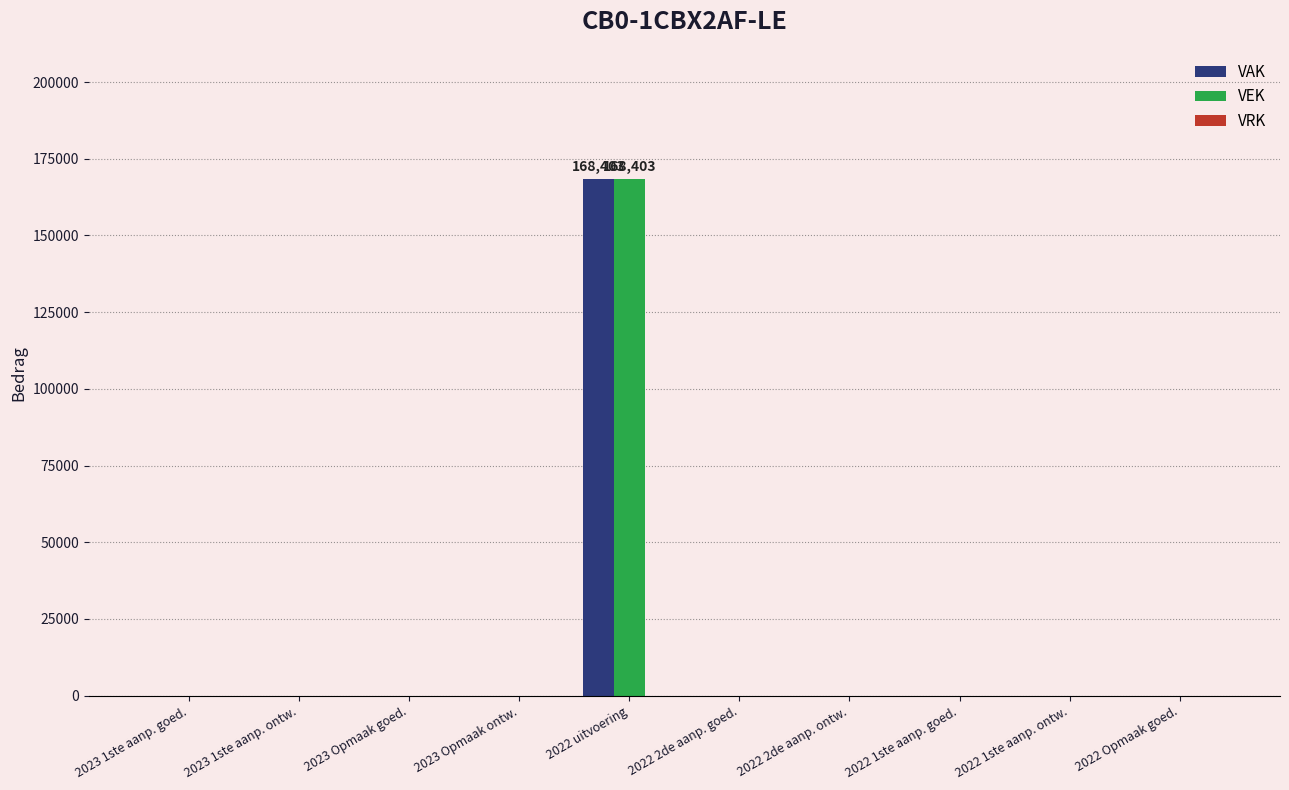

At which category is the sum across all series the highest?

2022 uitvoering